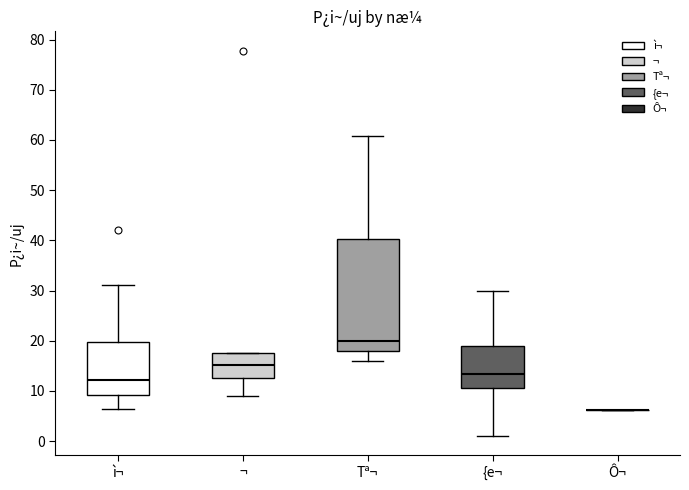

Reading left to right, transcribe this box plot: for each box, give where its median line is, the range the box spans, and where its two whiskers end, as read against the y-axis. The values are not printed on the chart, so give them approximately, as read against the axis.

ì¬: median 12, box 9 to 20, whiskers 7 to 31
¬: median 15, box 13 to 18, whiskers 9 to 18
Tª¬: median 20, box 18 to 40, whiskers 16 to 61
{e¬: median 13, box 11 to 19, whiskers 1 to 30
Ô¬: box collapsed to a line at 6, whiskers 6 to 6